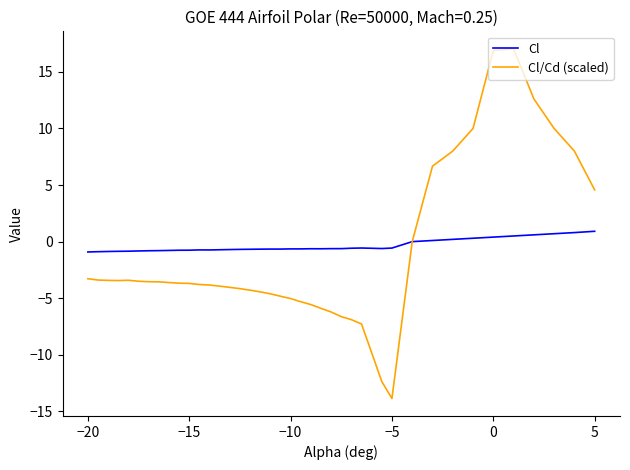

Which series has the largest total across all categories?

Cl